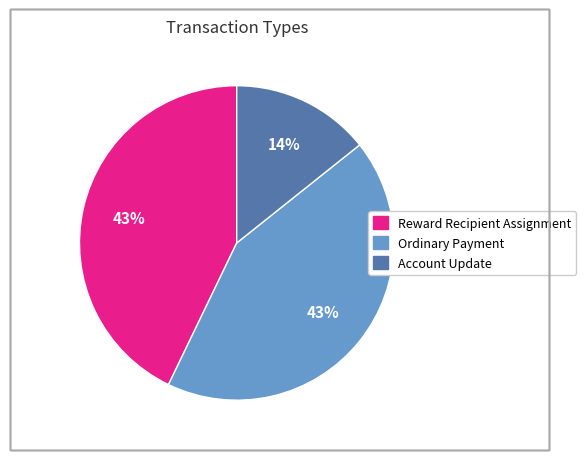

To the nearest percent, what is the average slice percentage?

33%